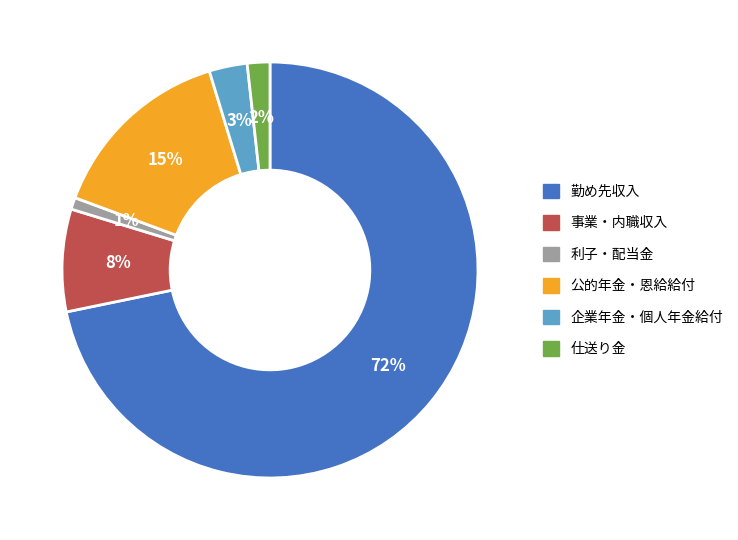

Which has a higher value, 事業・内職収入 or 利子・配当金?

事業・内職収入